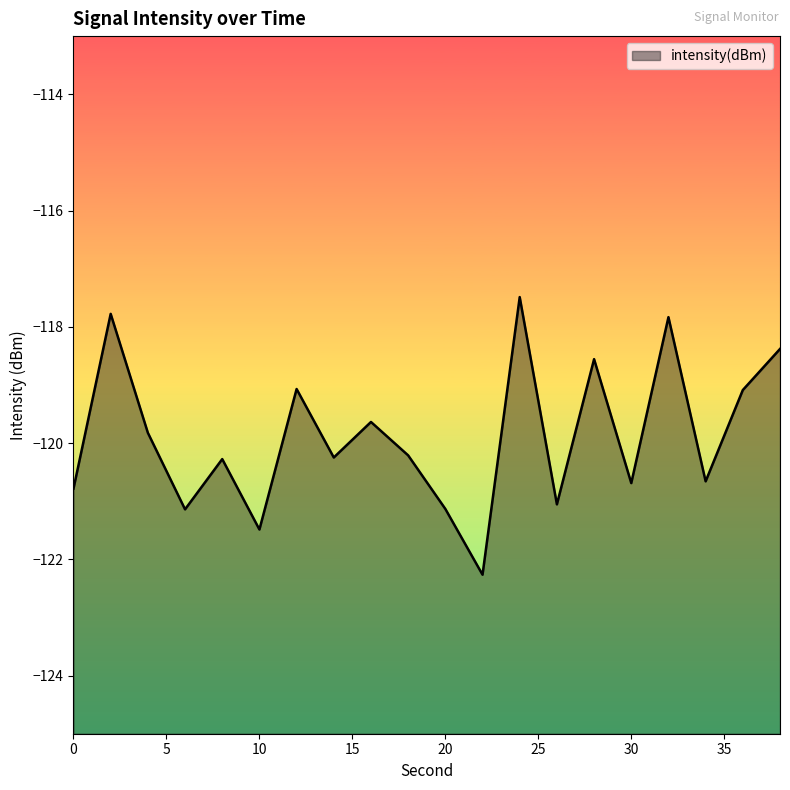

Where is the first local maximum?

2